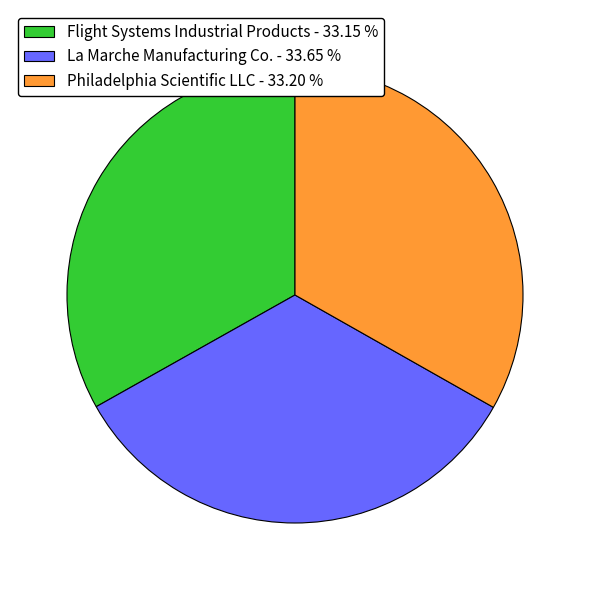

What is the ratio of the value at Philadelphia Scientific LLC - 33.20 % to the value at Flight Systems Industrial Products - 33.15 %?

1.0